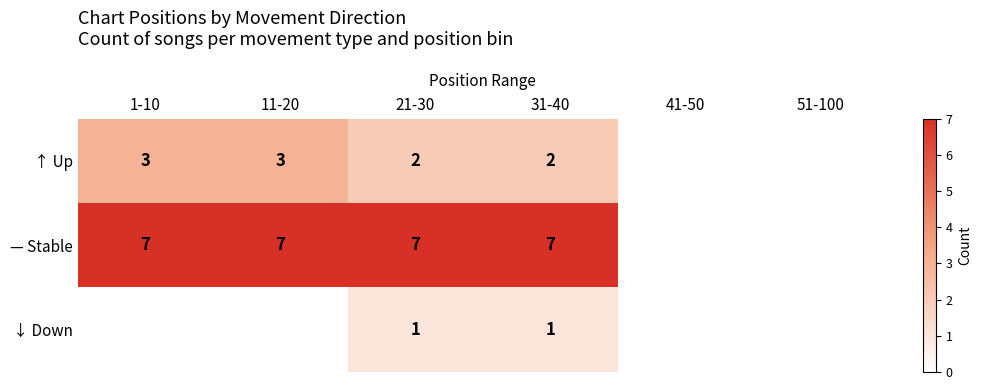

How many data points does each series have?

6